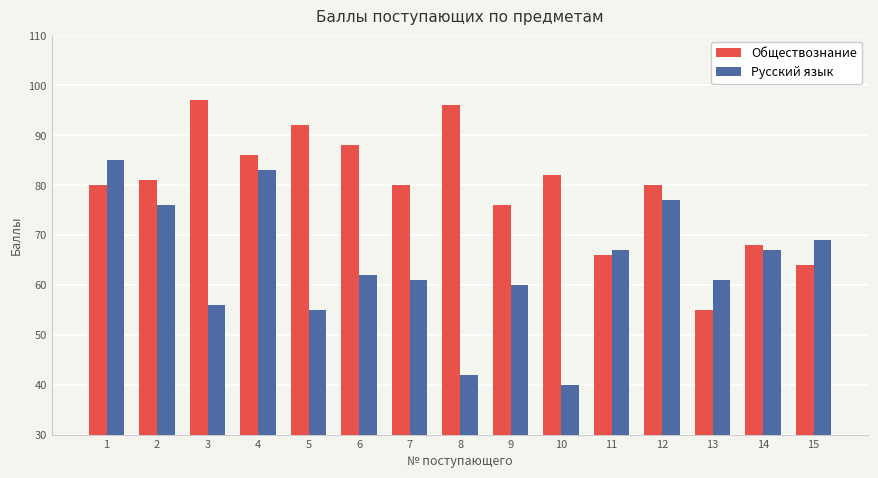

How many series are shown in this chart?

2